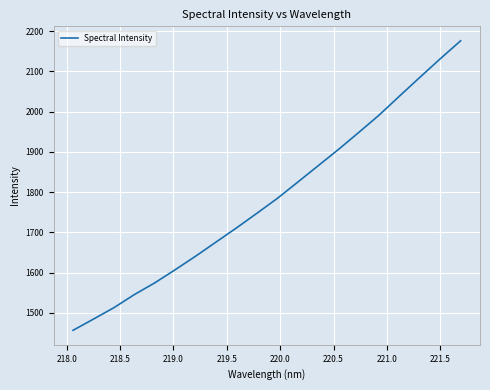

What is the smallest value displayed?

1456.6